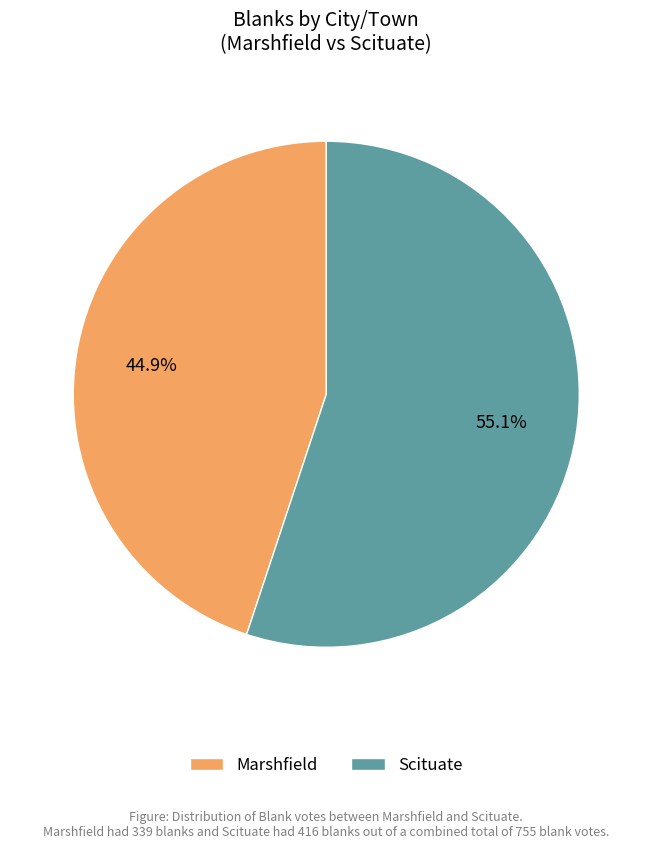

What percentage is the Scituate slice, to the nearest percent?

55%